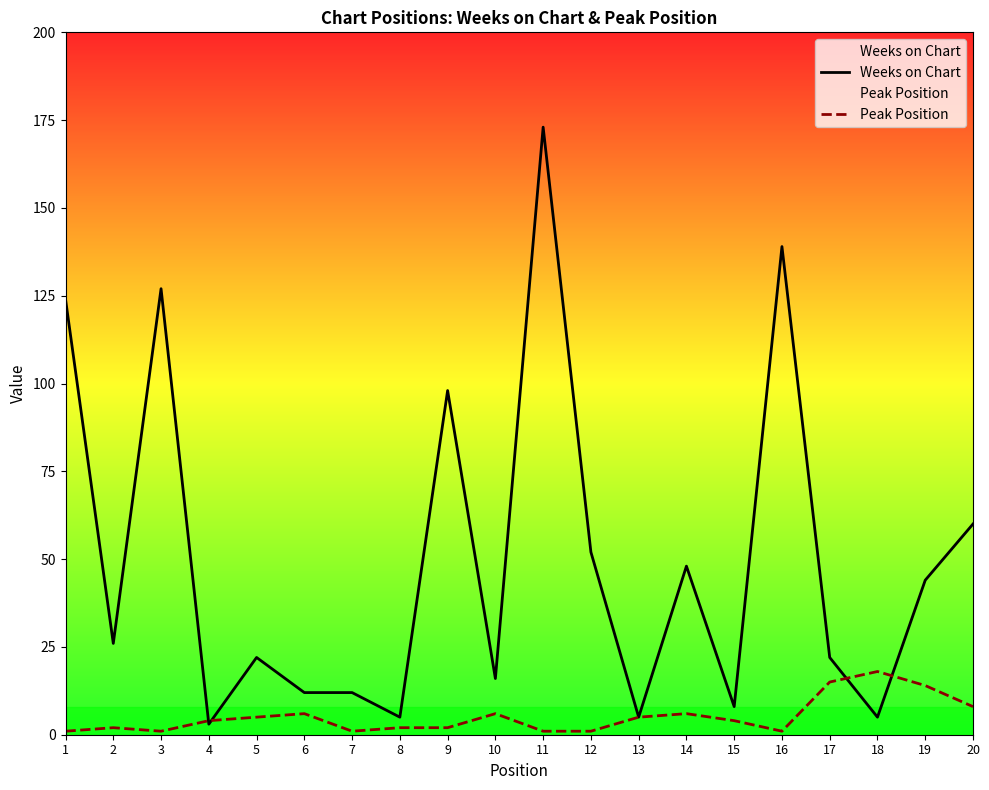

How many interior local valleys does the Peak Position series have?

3